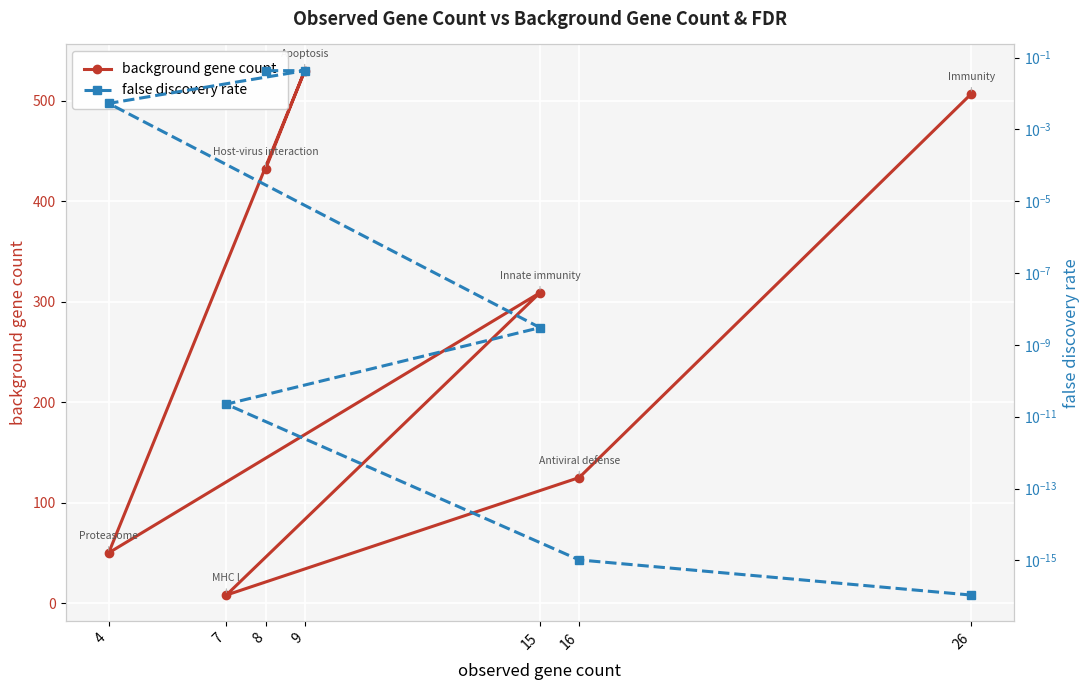

What is the difference between the background gene count values at 9 and 26?

23